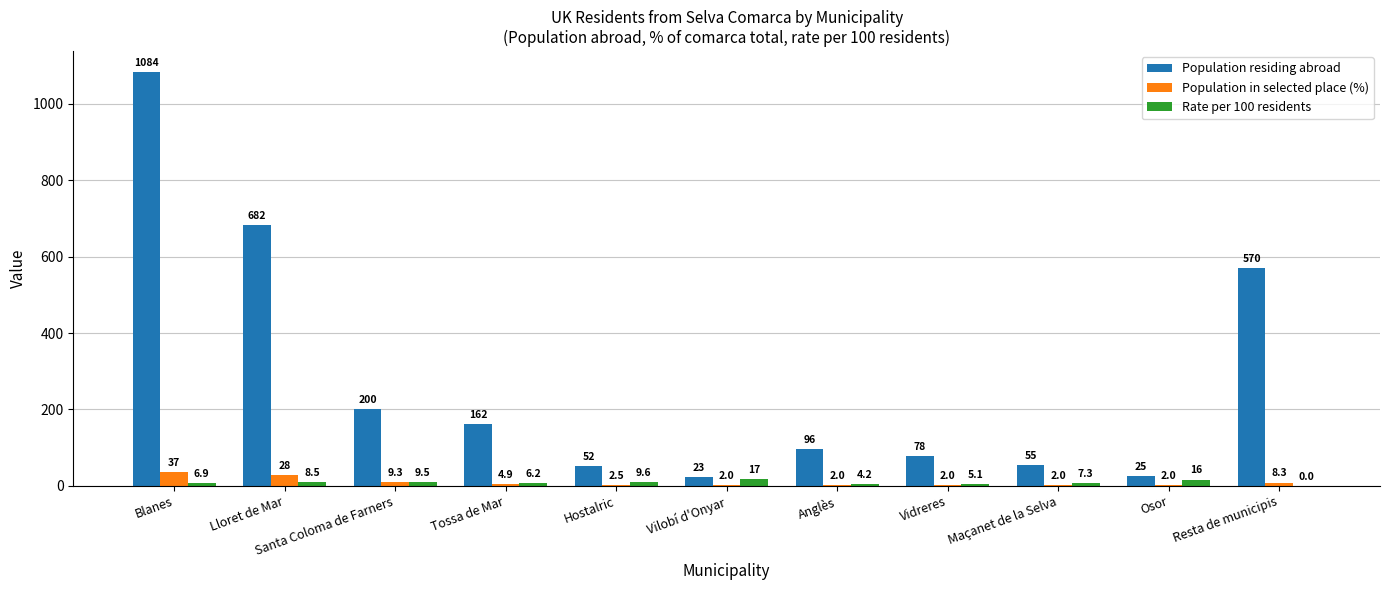

Which series changed the most between Blanes and Maçanet de la Selva?

Population residing abroad